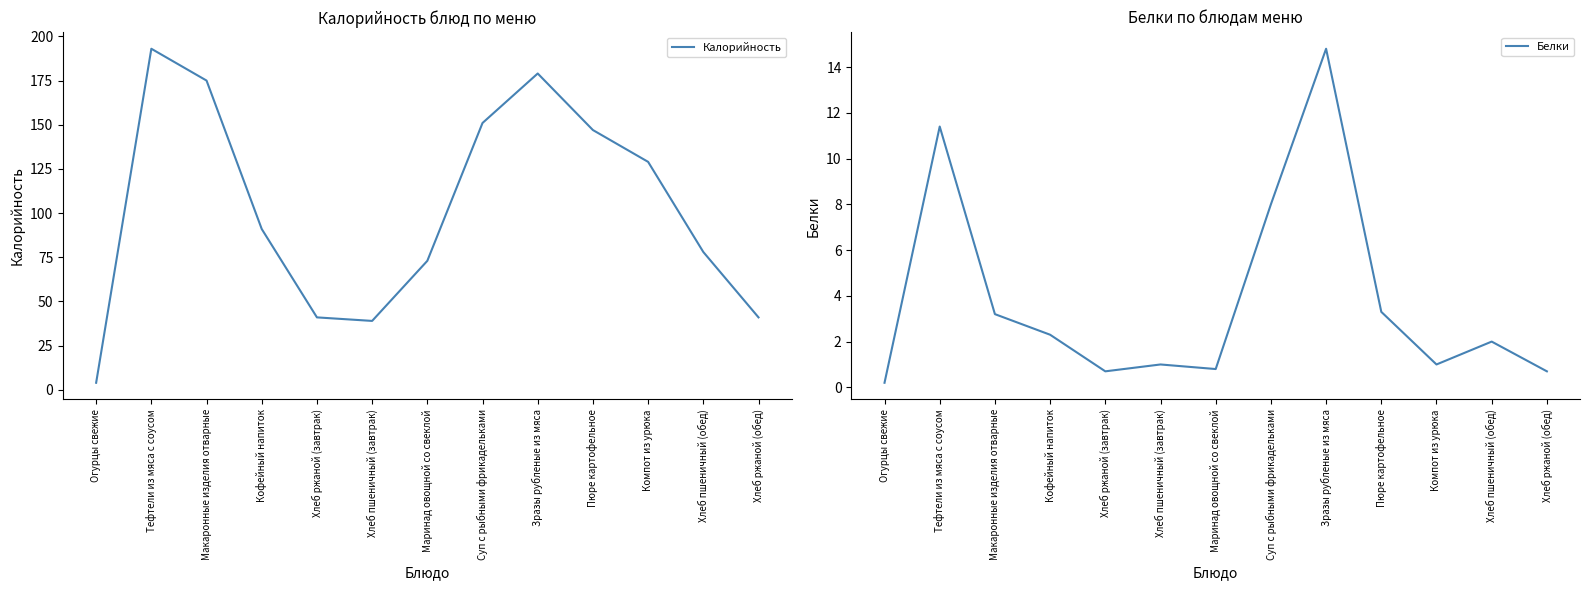

True or false: Калорийность and Белки cross at least once.

False